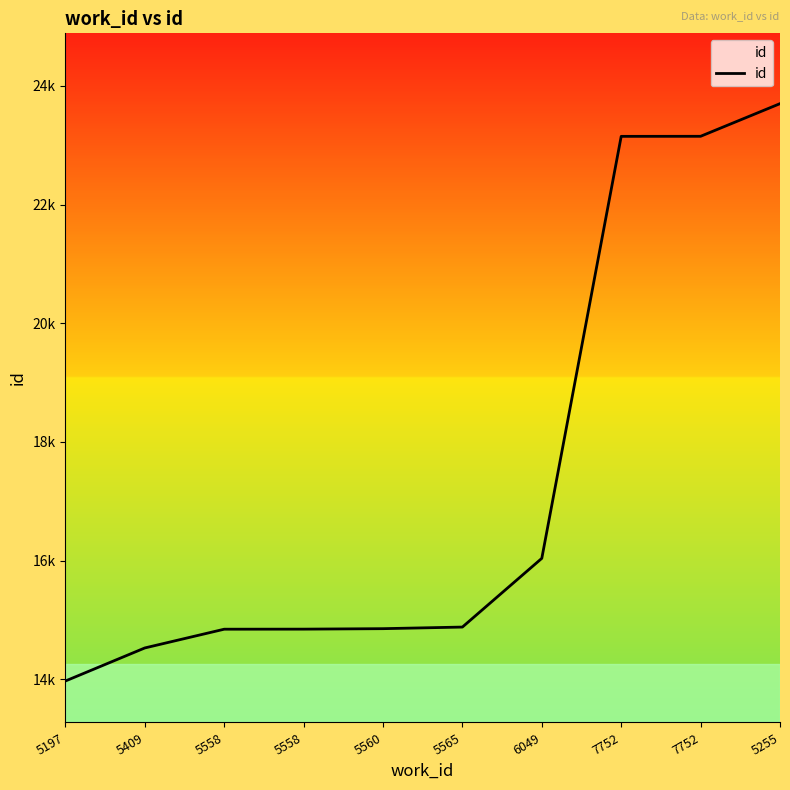

Rank the categories by value from lowest to highest.

5197, 5409, 5558, 5558, 5560, 5565, 6049, 7752, 7752, 5255